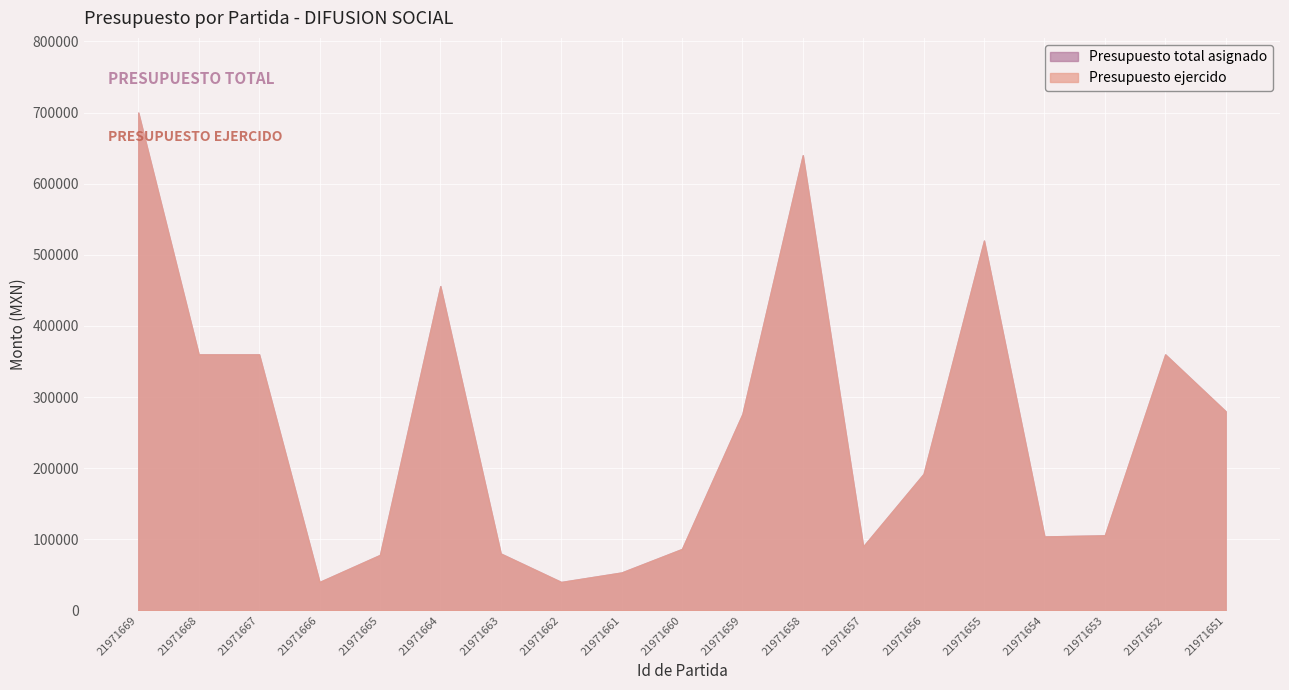

At which label does Presupuesto total asignado reach its minimum?

21971666